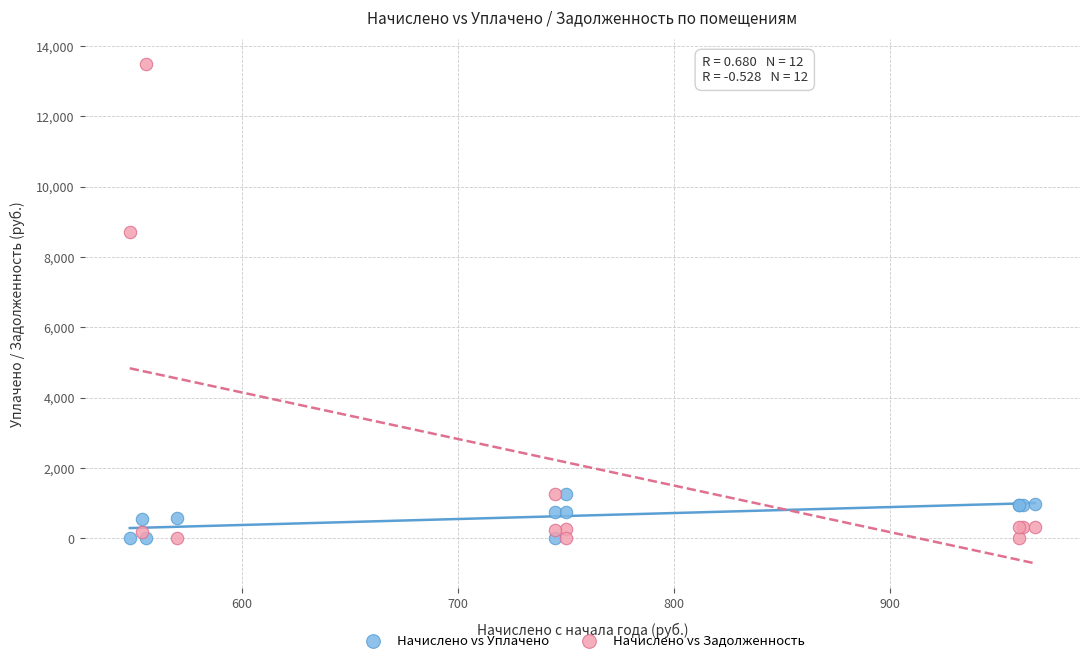

Which series has the widest spread of Y values?

Начислено vs Задолженность